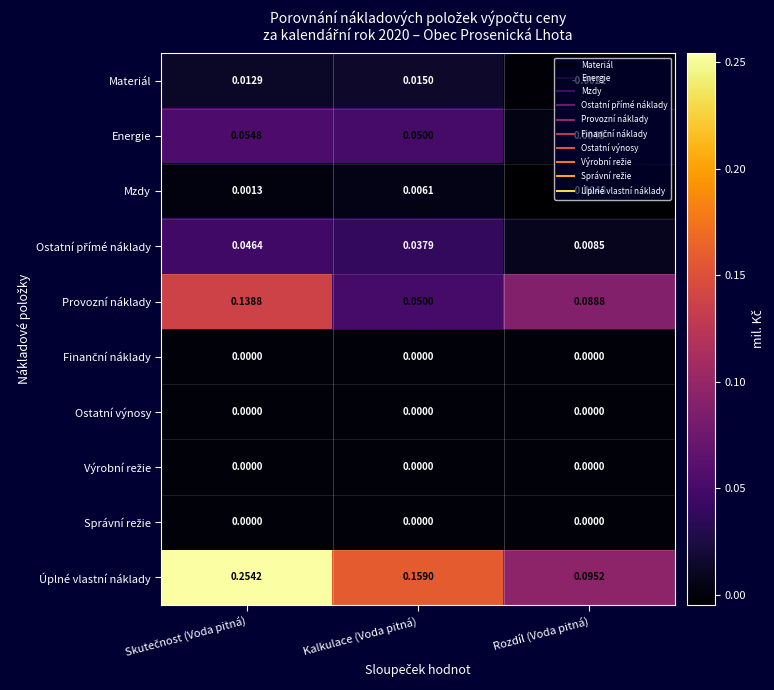

At which label does Mzdy reach its minimum?

Rozdíl (Voda pitná)